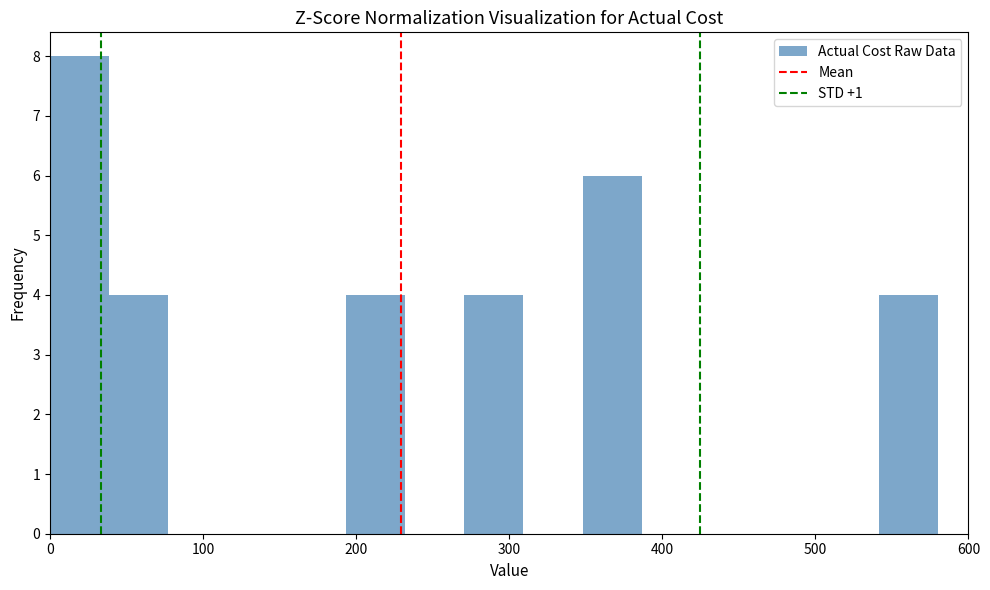

Around what value on the x-axis is the tallest bar? Give the approximate position of its centre, as read against the axis.

20